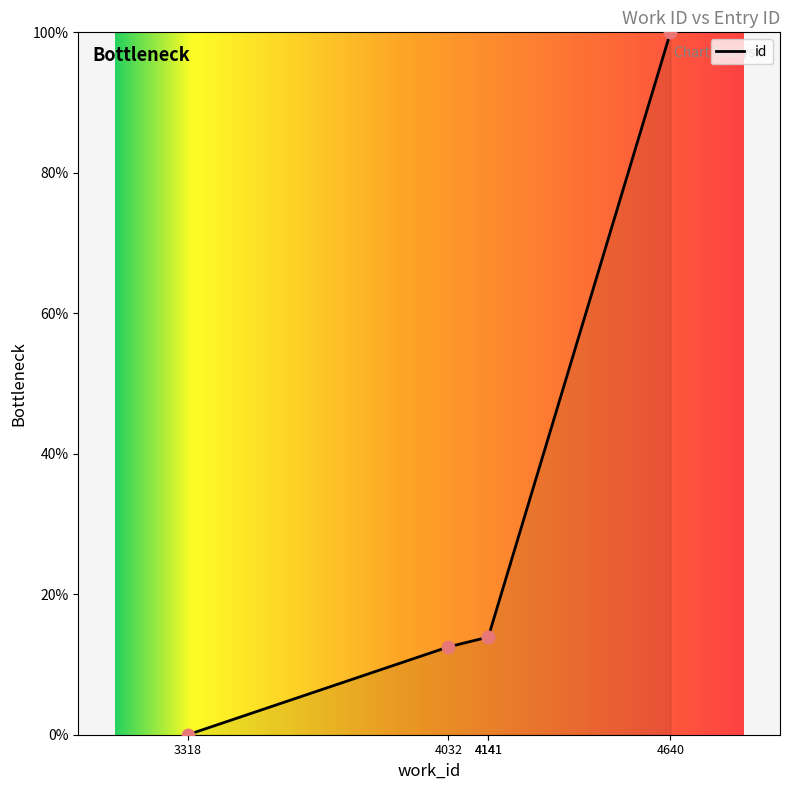

Between 4141 and 4032, which is larger?

4141